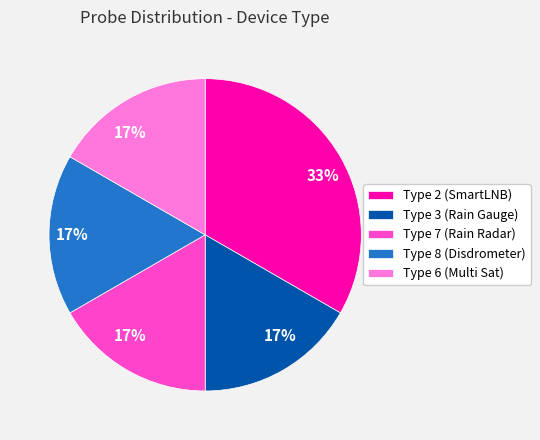

To the nearest percent, what percentage of the pie is Type 7 (Rain Radar)?

17%